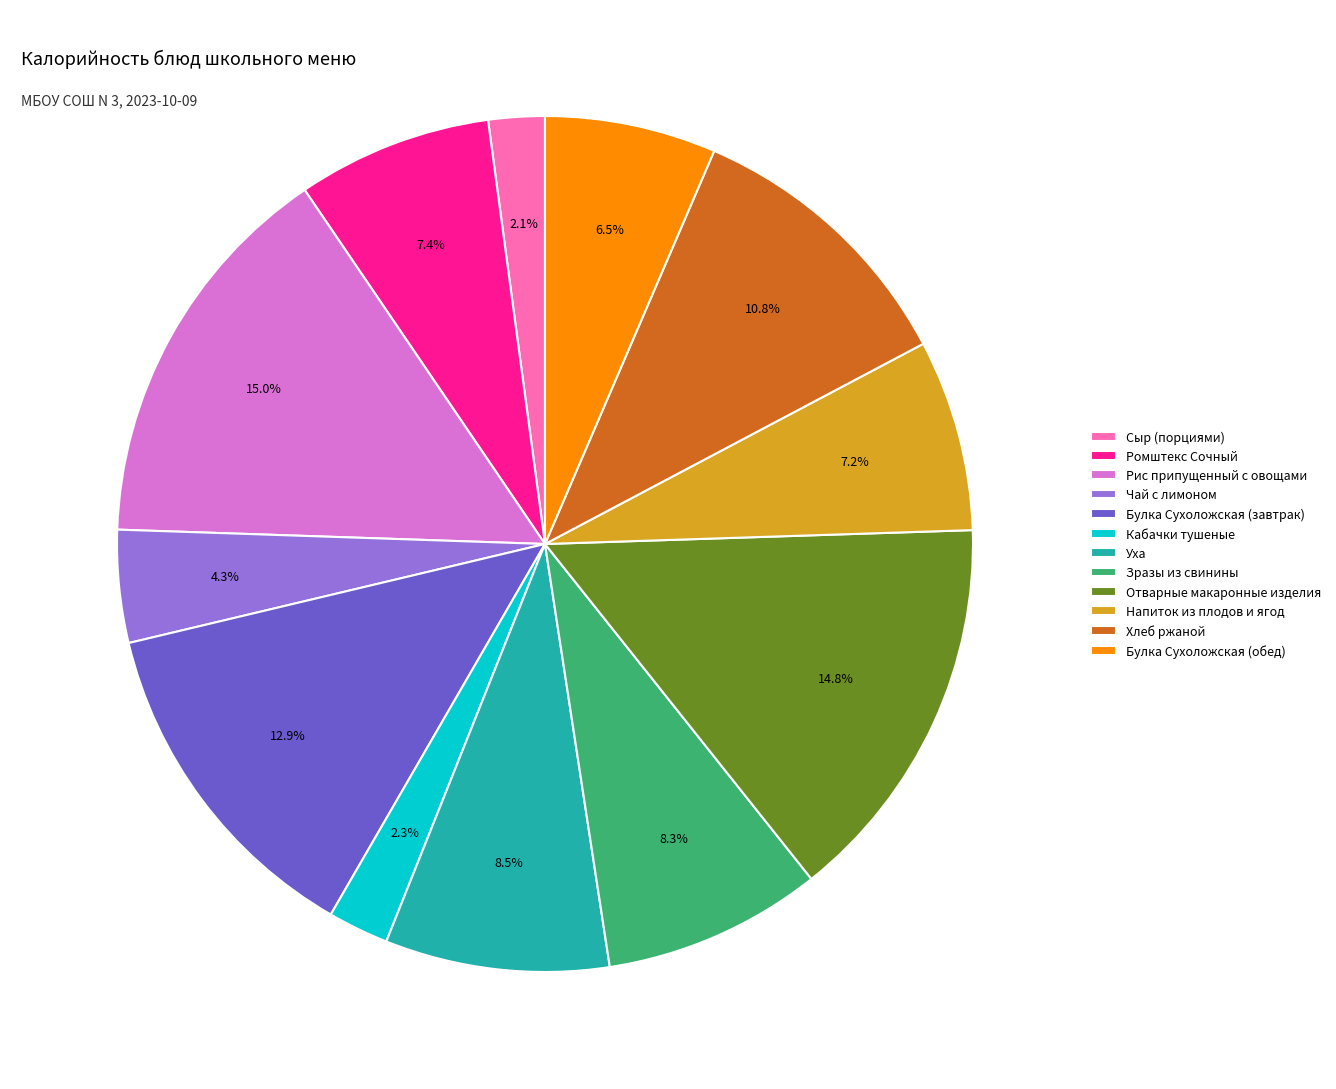

How many slices are in this pie chart?

12